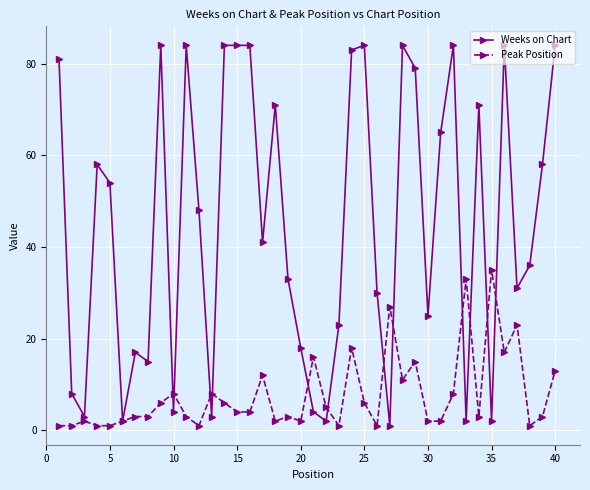

Which series has the widest spread of values?

Weeks on Chart